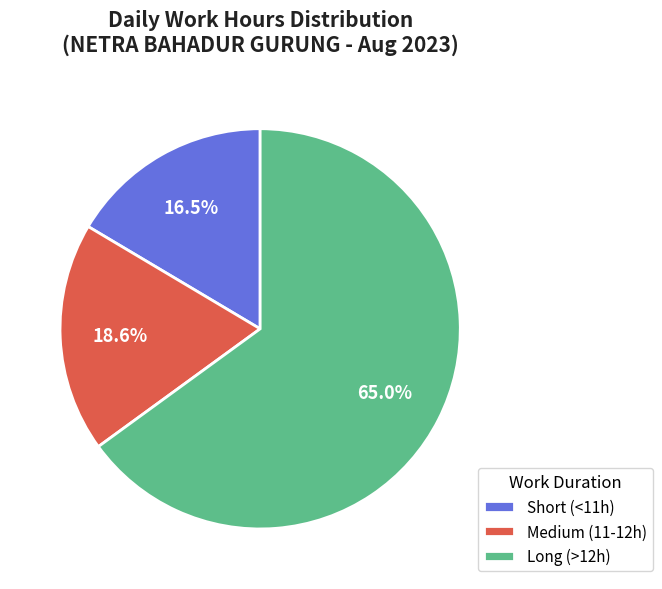

Rank the categories by value from highest to lowest.

Long (>12h), Medium (11-12h), Short (<11h)